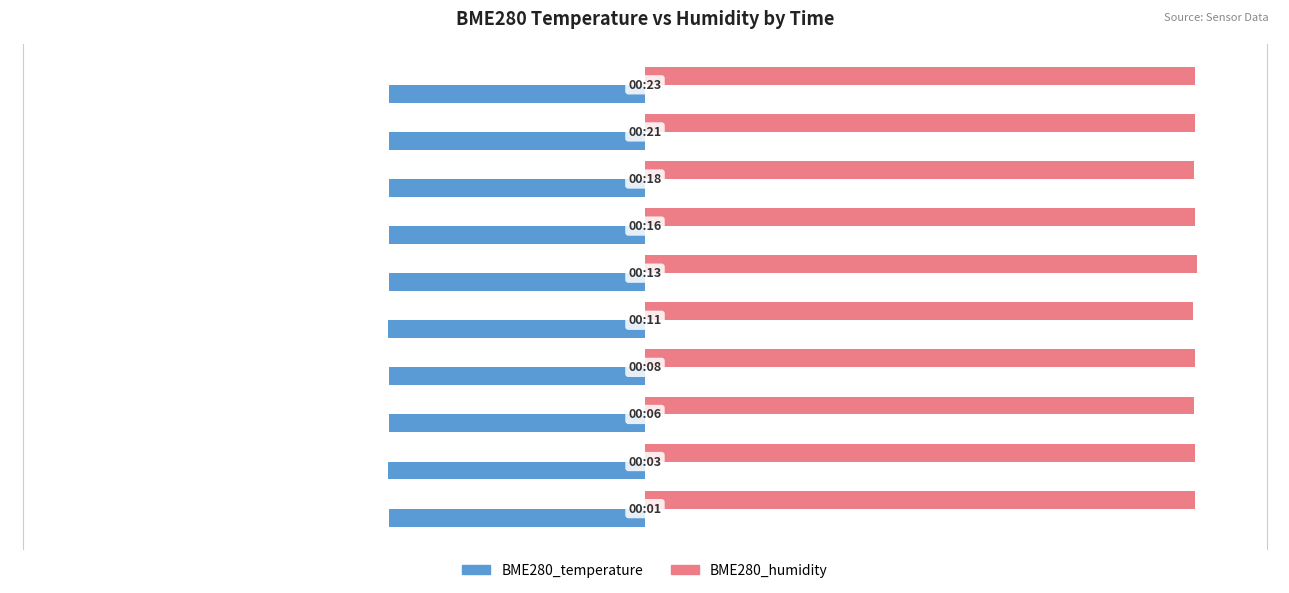

What is the difference between the maximum and minimum values in the BME280_temperature series?

0.1